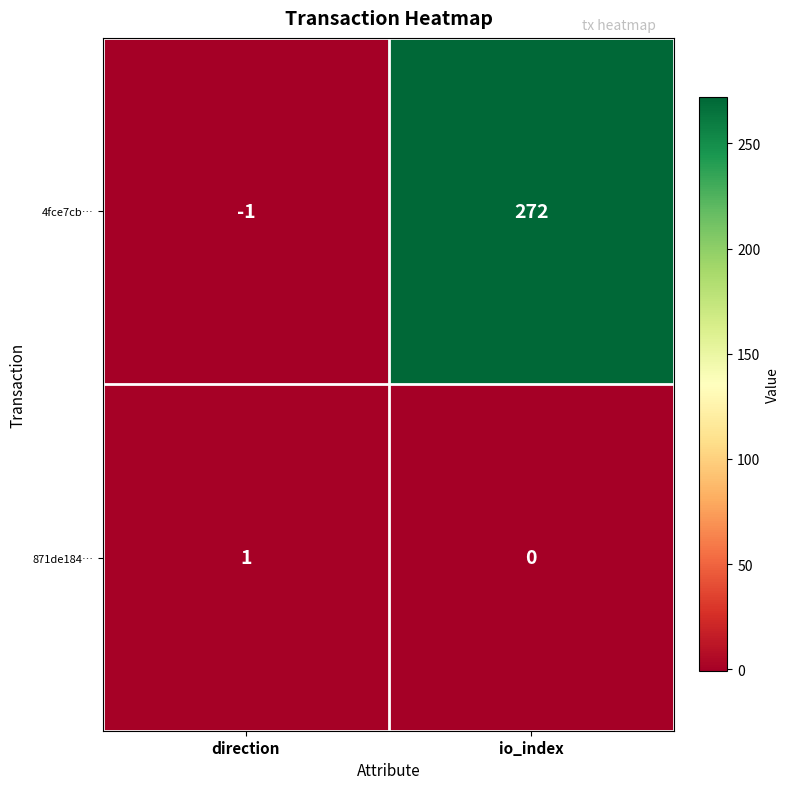

Rank the series by their average value, from lowest to highest.

871de184…, 4fce7cb…